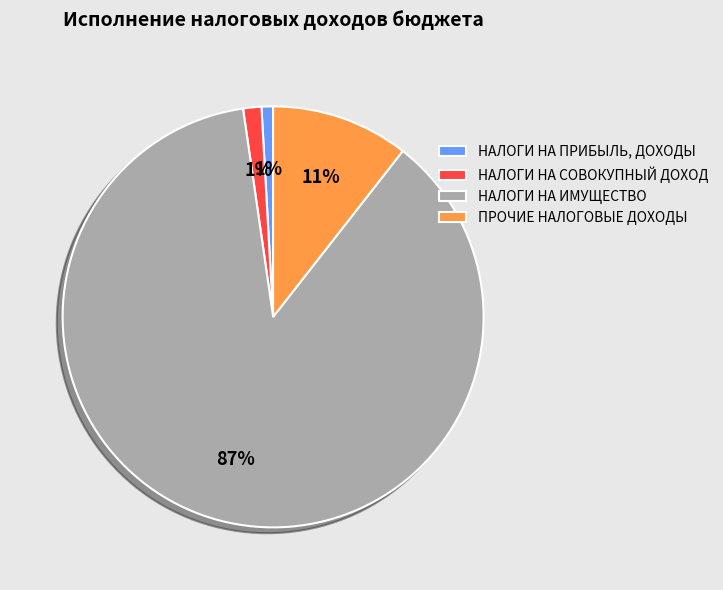

Combined, do НАЛОГИ НА СОВОКУПНЫЙ ДОХОД and НАЛОГИ НА ПРИБЫЛЬ, ДОХОДЫ account for over 50%?

No